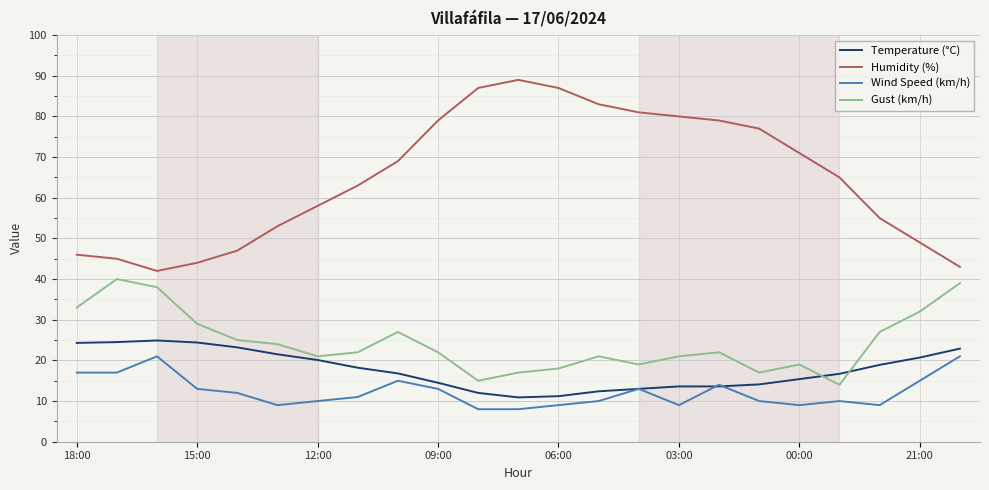

True or false: Gust (km/h) and Wind Speed (km/h) cross at least once.

False